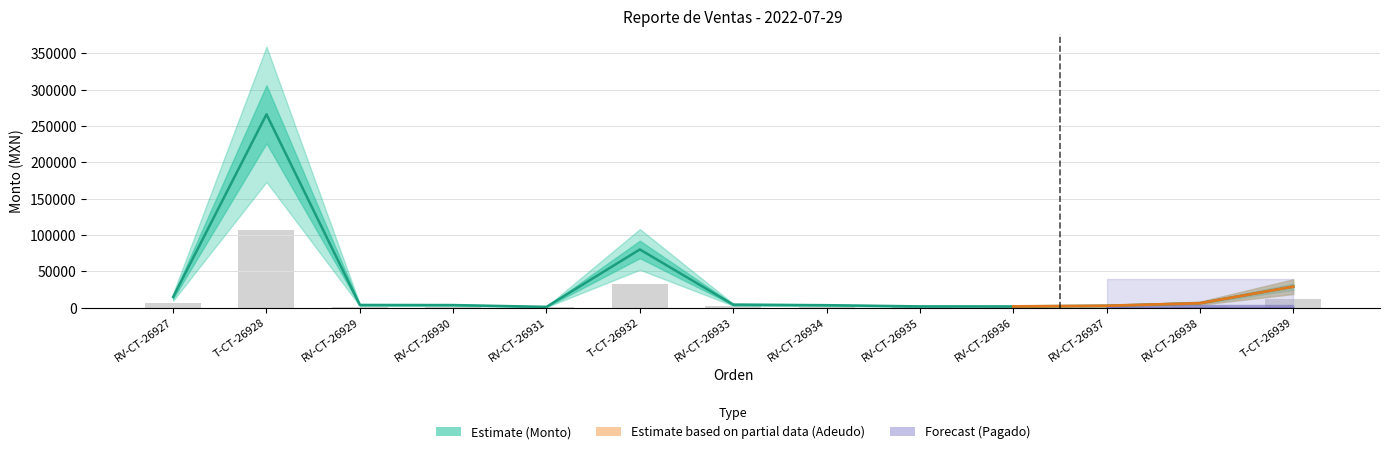

What is the difference between the Adeudo values at T-CT-26939 and RV-CT-26931?

11124.0